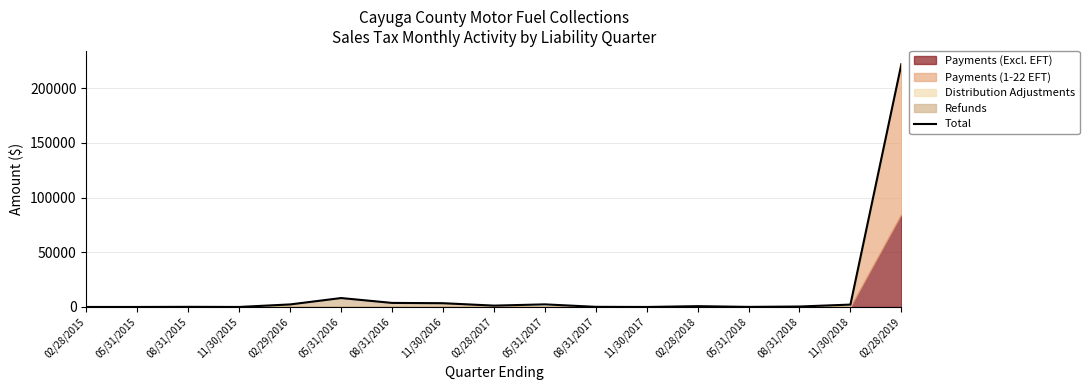

Where does the data first go above 745?

02/29/2016